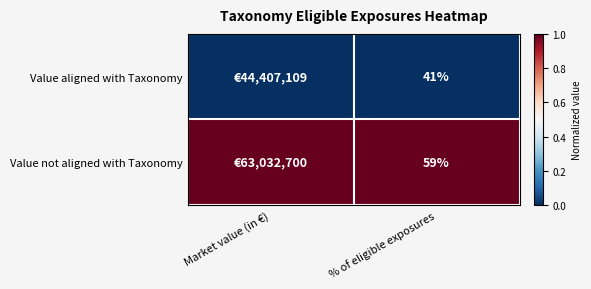

Is the value of Value aligned with Taxonomy at % of eligible exposures greater than the value of Value not aligned with Taxonomy at % of eligible exposures?

No